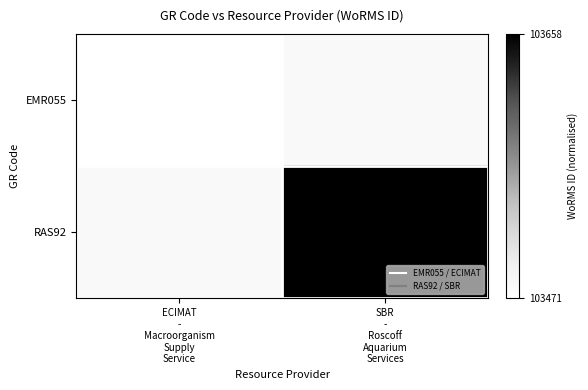

Which series has the widest spread of values?

RAS92